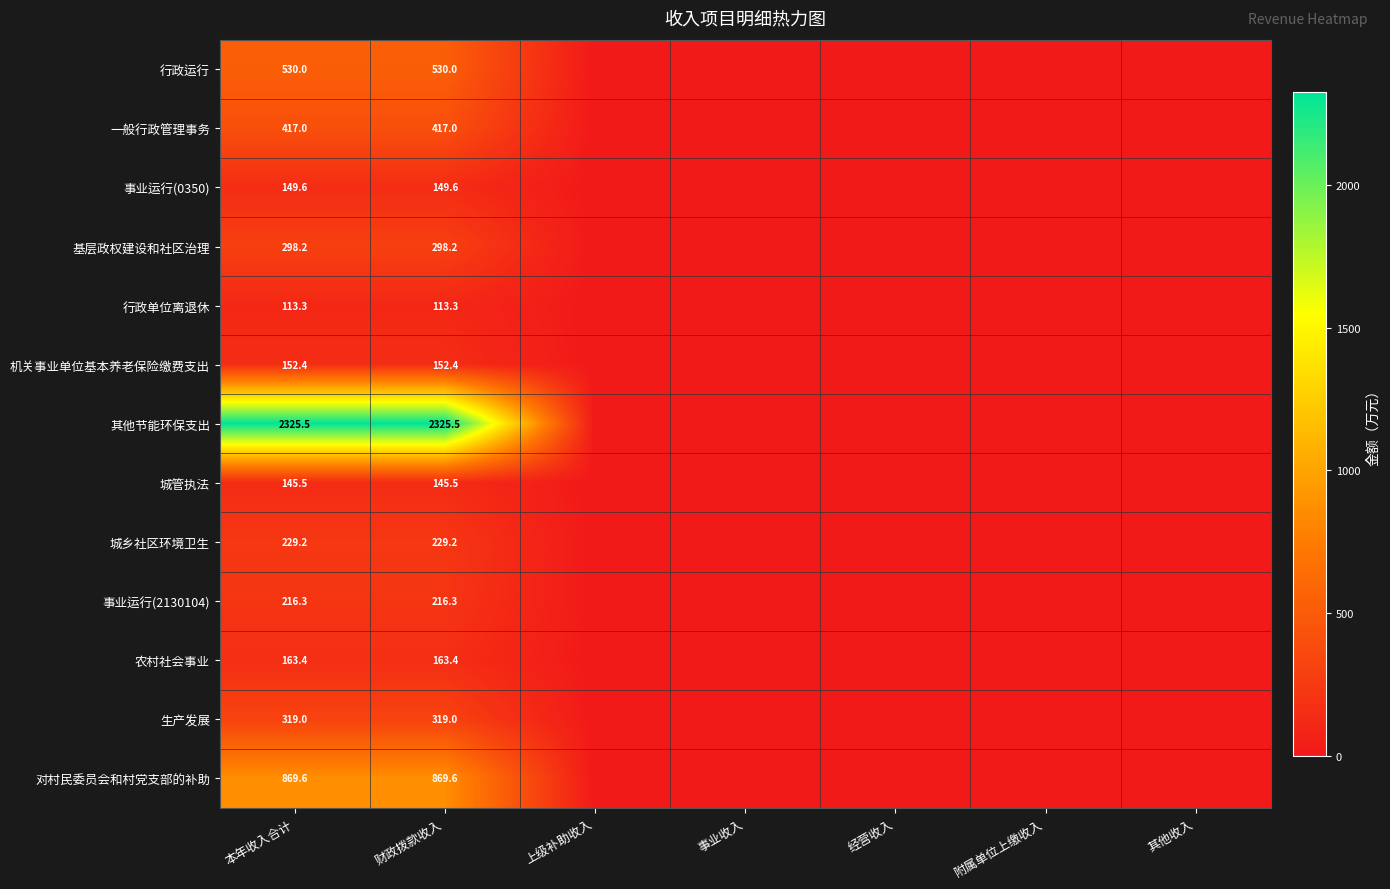

True or false: 基层政权建设和社区治理 has a value of 298.2 at 财政拨款收入.

True